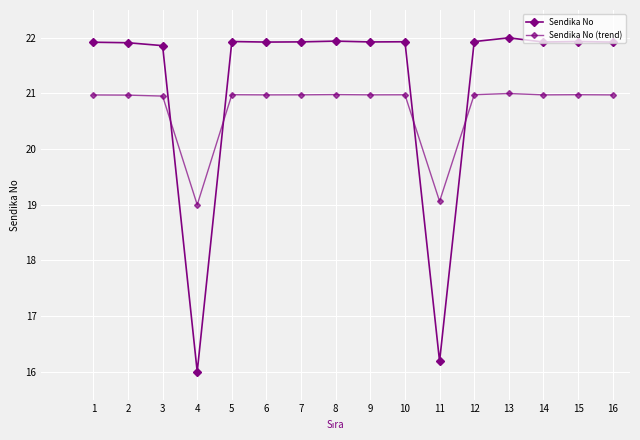

How many series are shown in this chart?

2